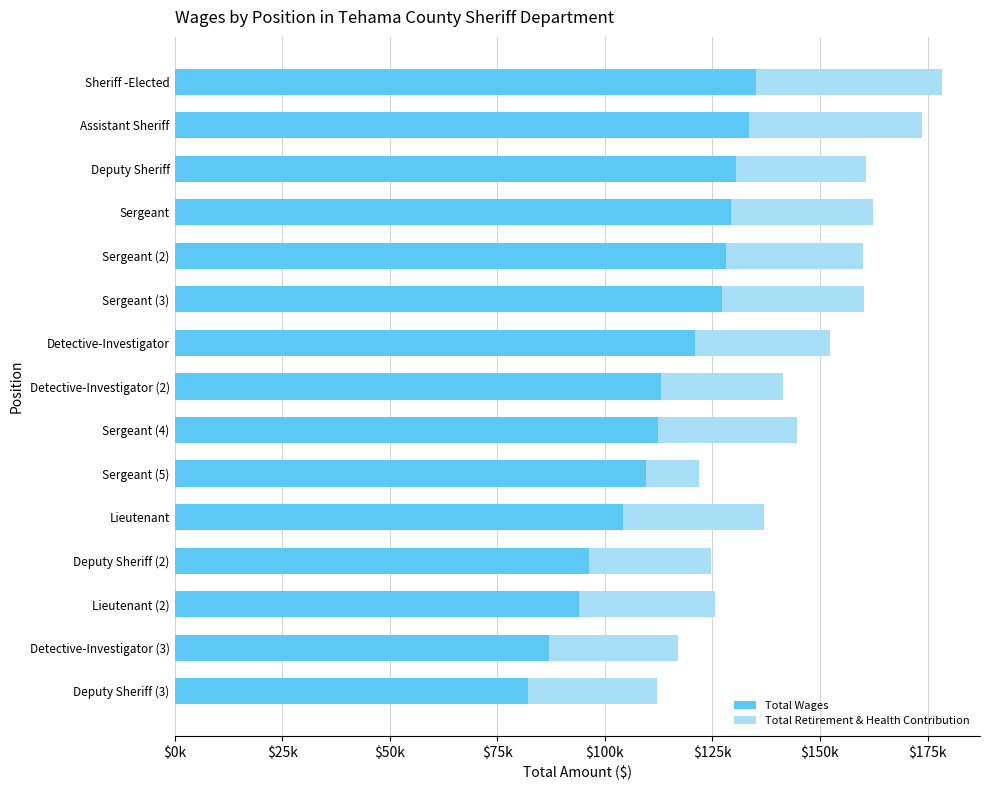

At which label is Total Wages closest to 108586?

Sergeant (5)